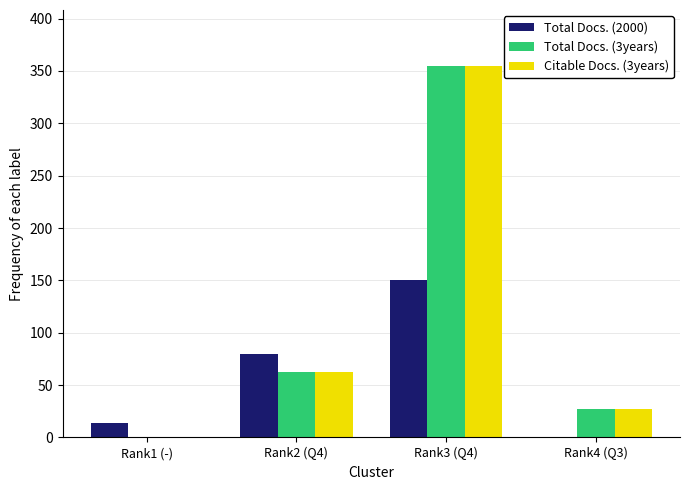

Are the bars grouped side by side (vs. stacked)?

Yes